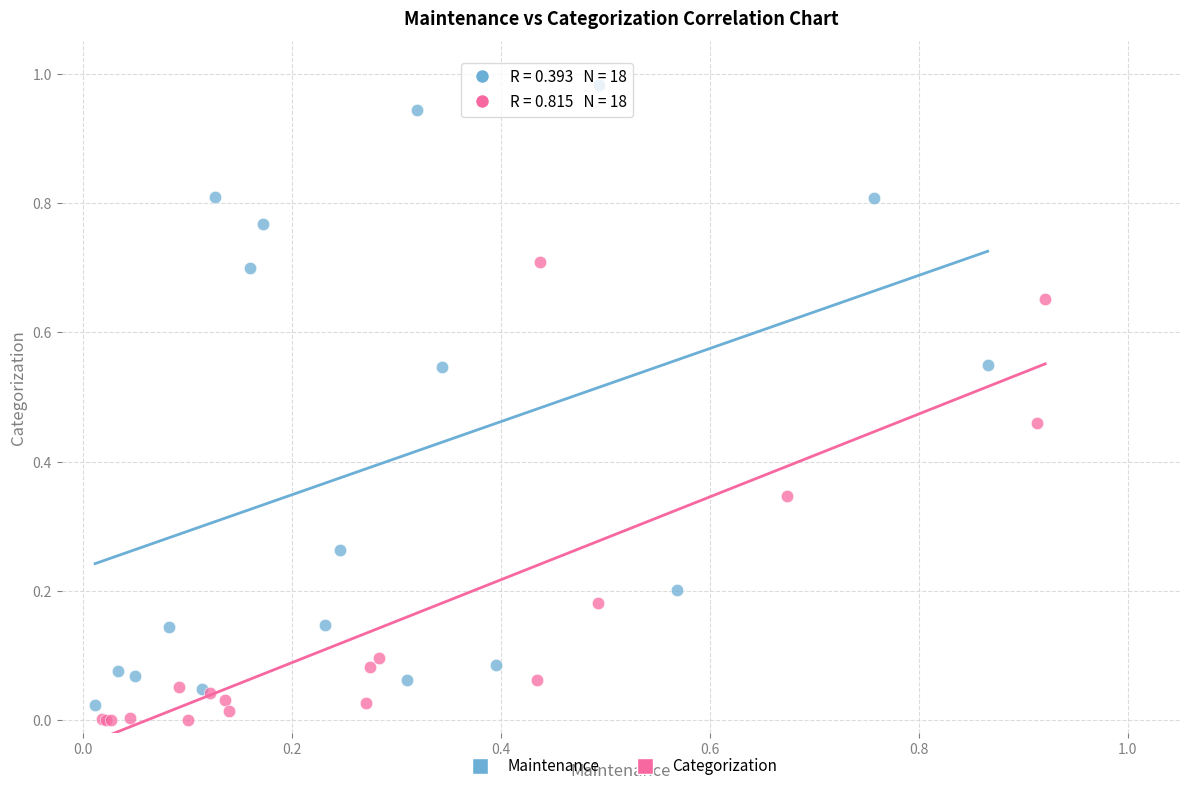

Which series has the largest Y range (max minus min)?

Maintenance